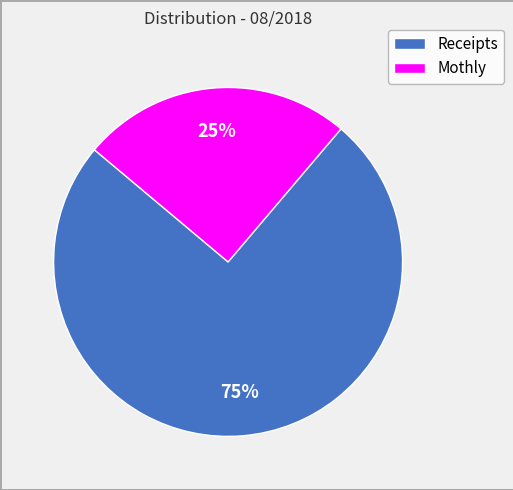

Is it true that Mothly is 5% of the pie?

False